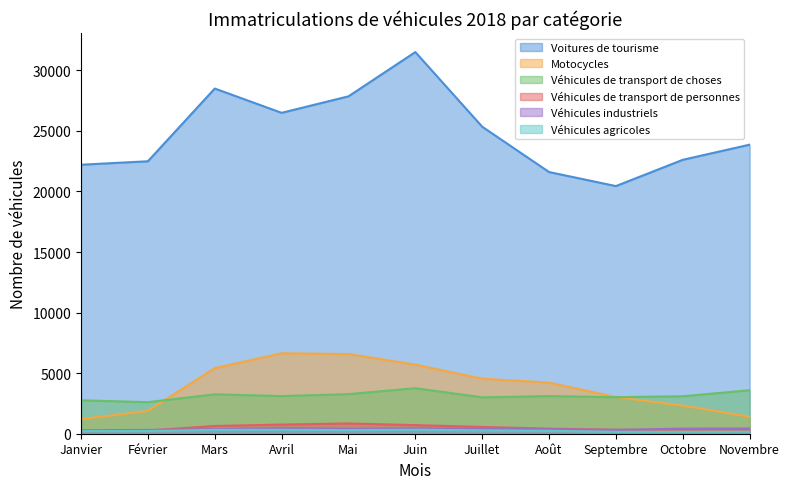

Between Mai and Août, which is larger?

Mai